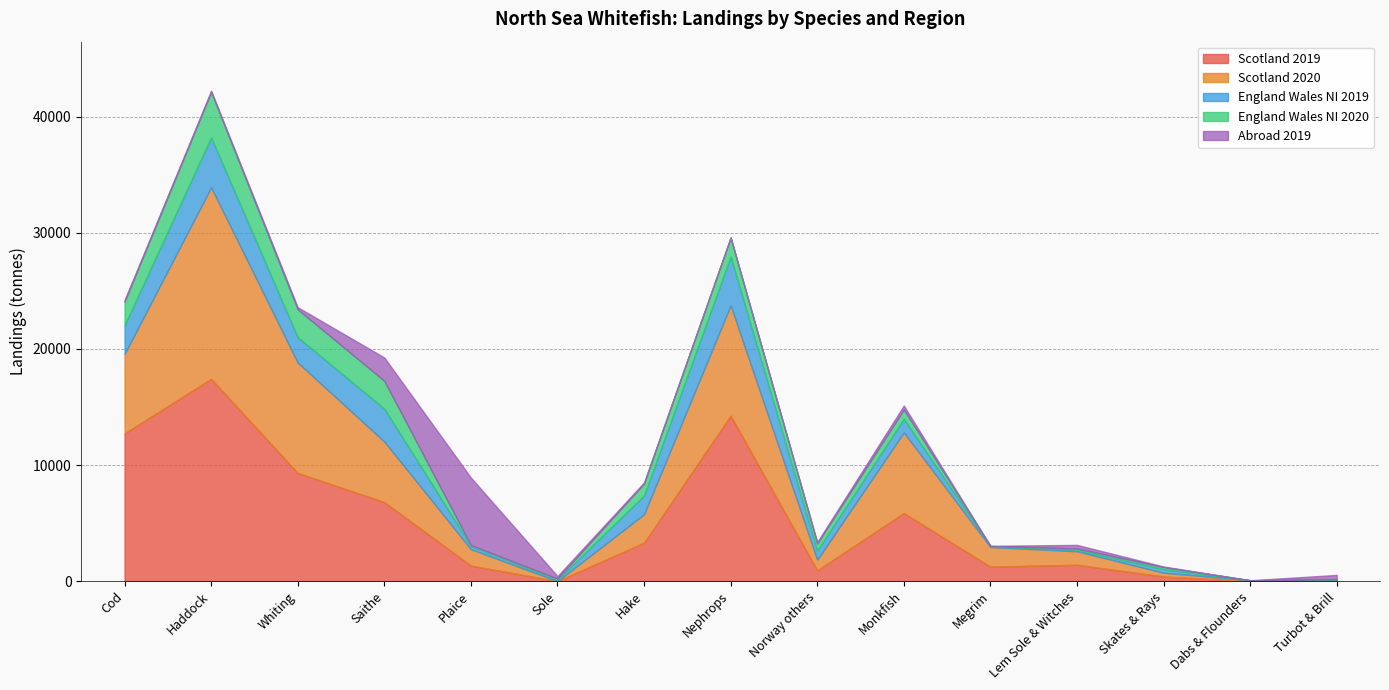

What is the total value across all series at Turbot & Brill?

532.5